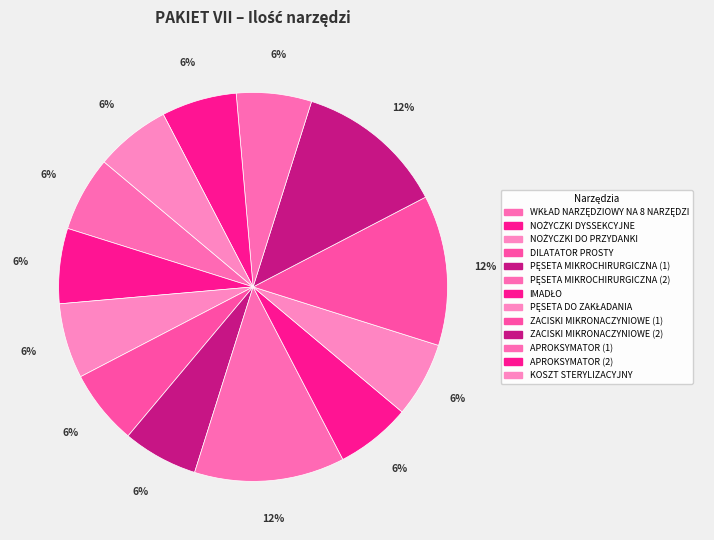

Which slice is the smallest?

WKŁAD NARZĘDZIOWY NA 8 NARZĘDZI